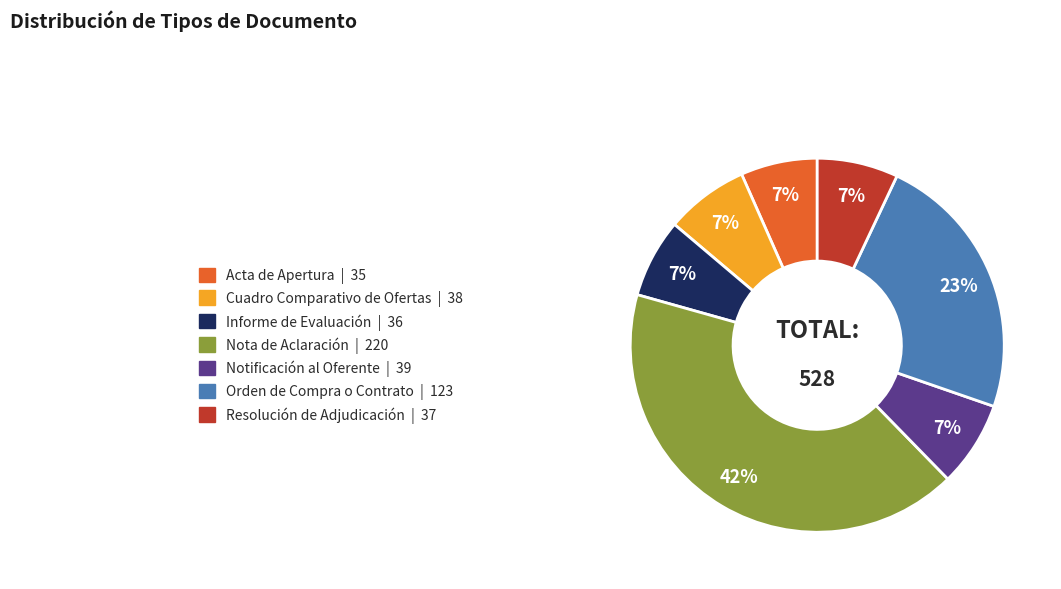

Count the number of slices in the pie.

7